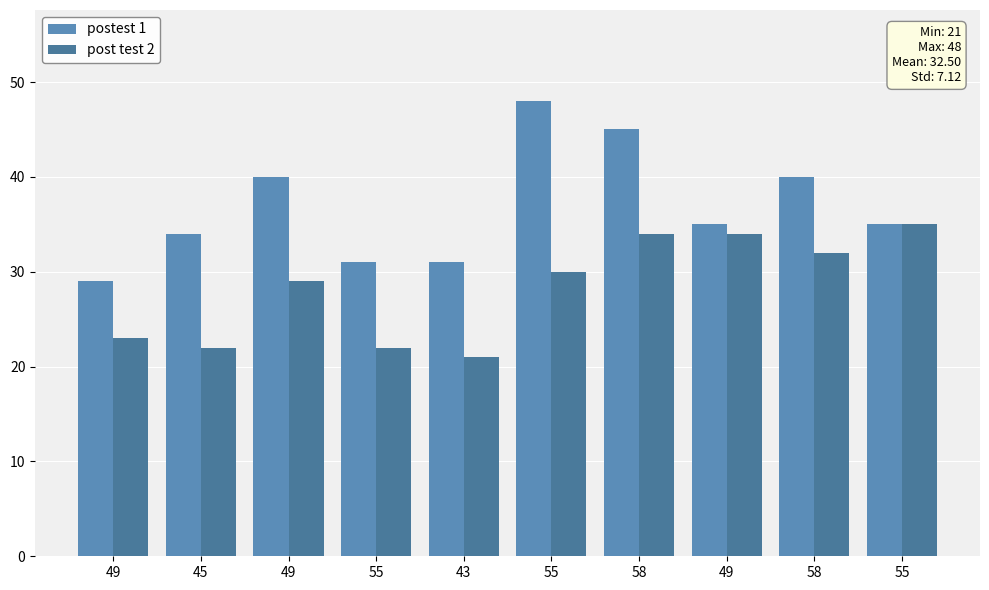

What is the average value of the postest 1 series?

37